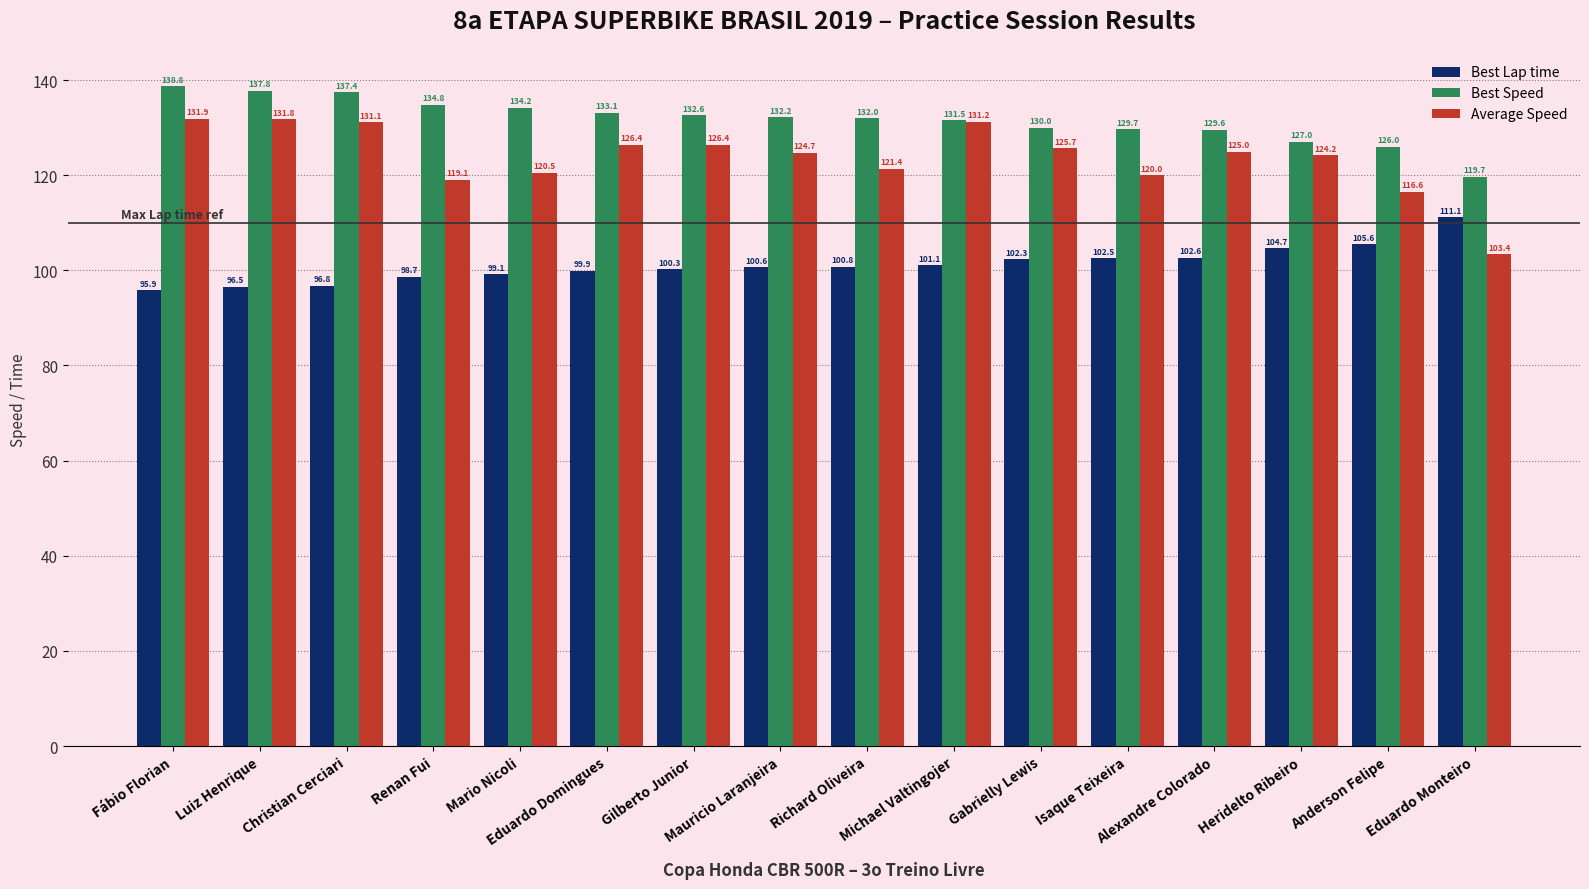

What is the label of the 11th bar from the right?

Eduardo Domingues